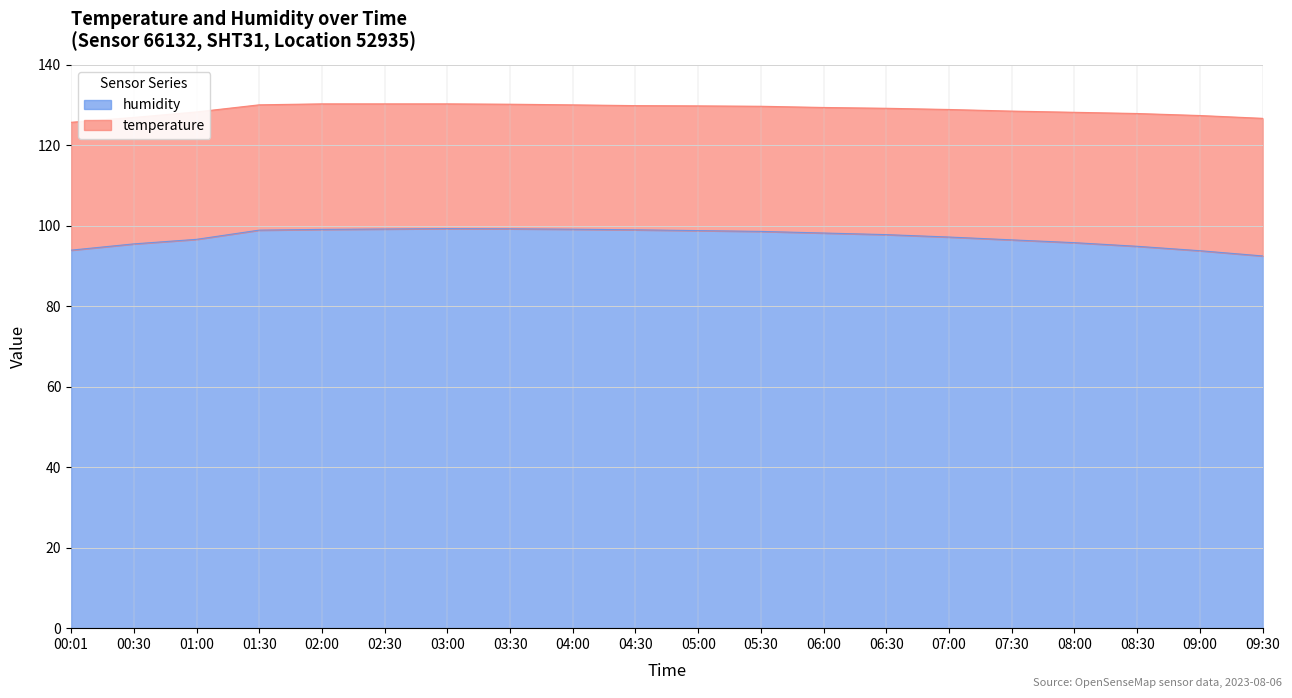

What is the value of the 14th point from the left?

97.8